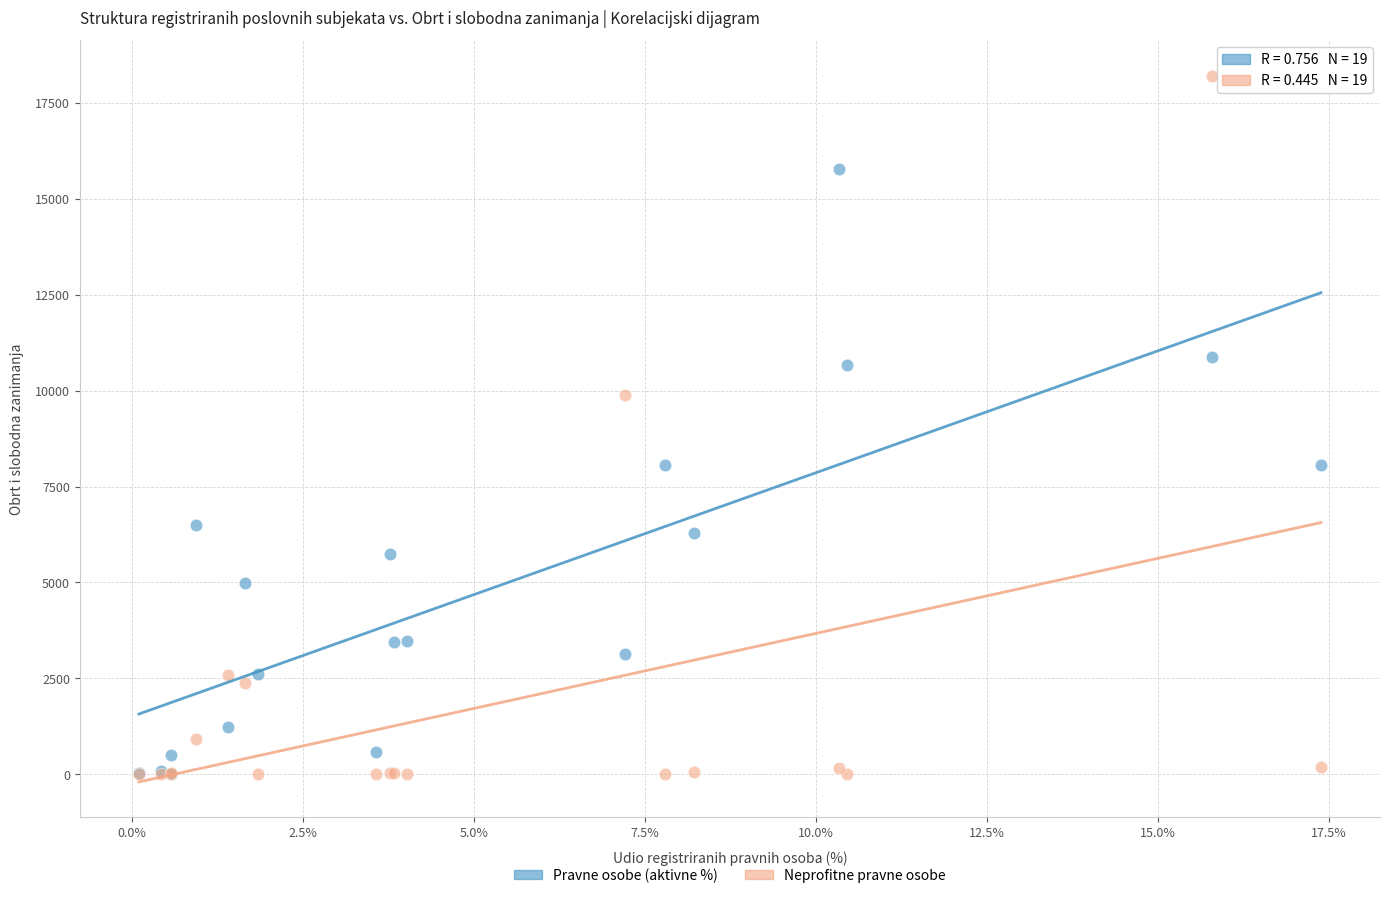

Which series contains the highest Y value?

Neprofitne pravne osobe